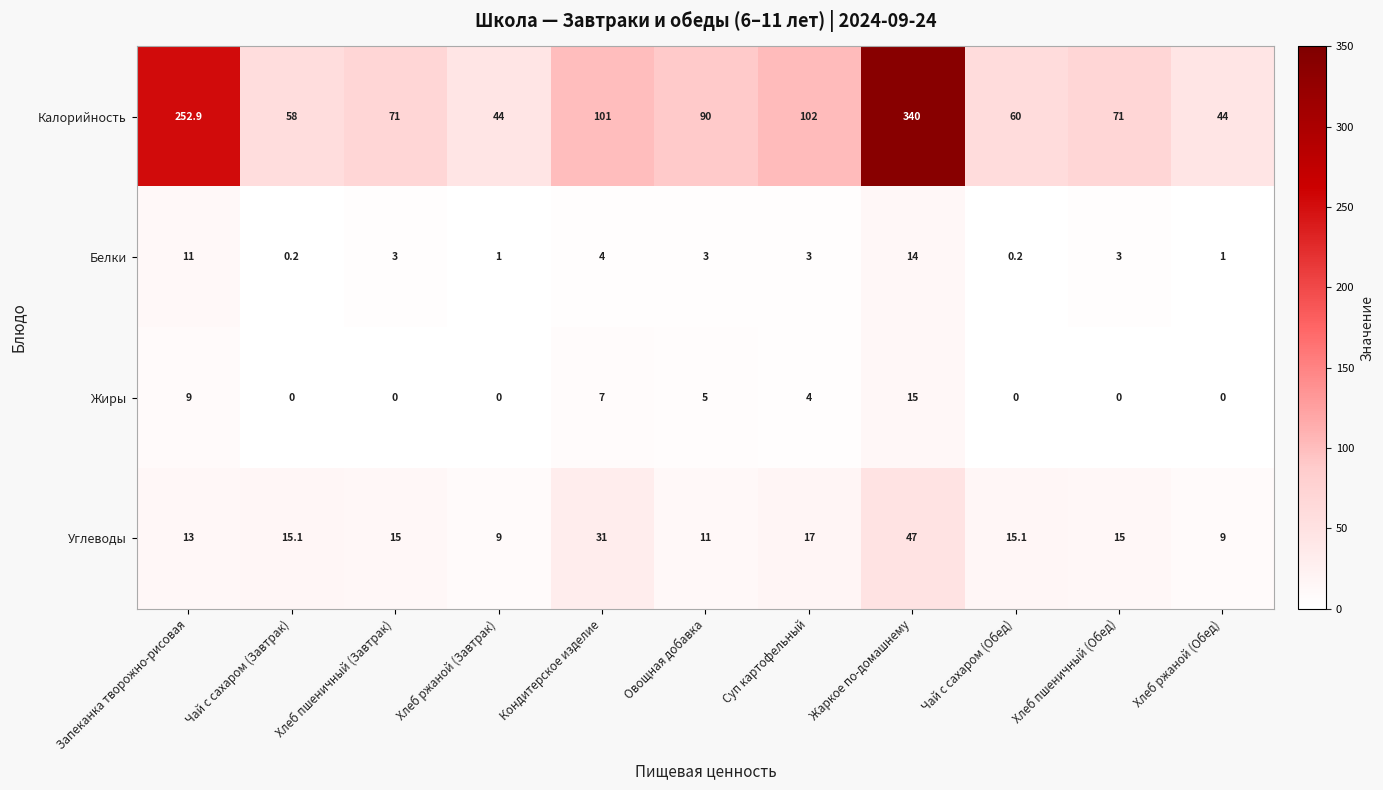

Rank the series at Хлеб пшеничный (Завтрак) from lowest to highest value.

Жиры, Белки, Углеводы, Калорийность